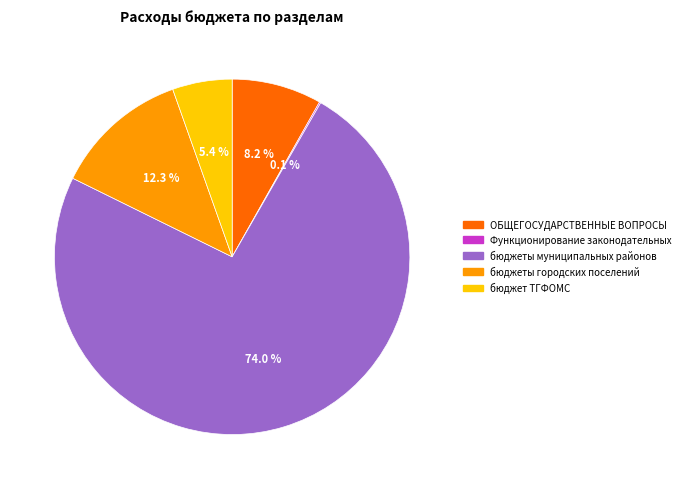

What is the largest slice in the pie chart?

бюджеты муниципальных районов